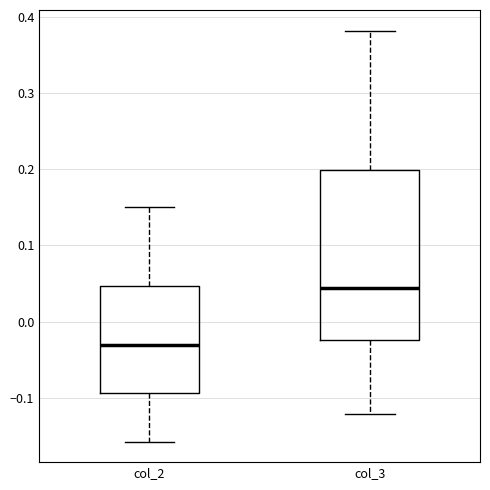

Where does the upper whisker of the box for col_3 end on the y-axis? The values are not printed on the chart, so give them approximately, as read against the axis.

0.38